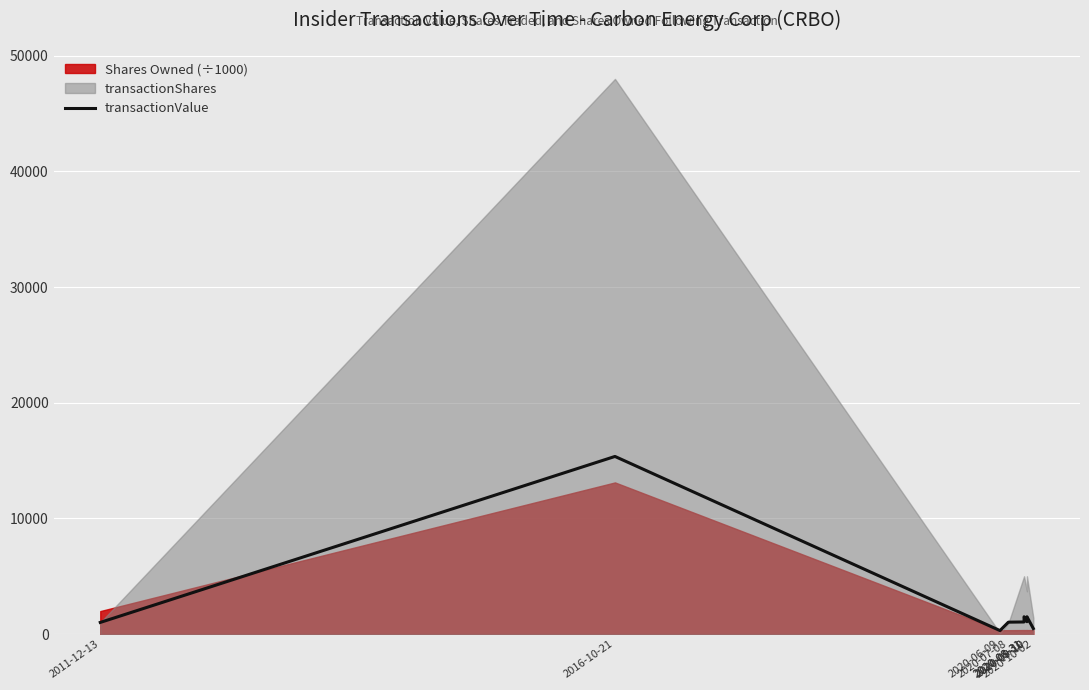

The value at 2016-10-21 is 15360. True or false?

True